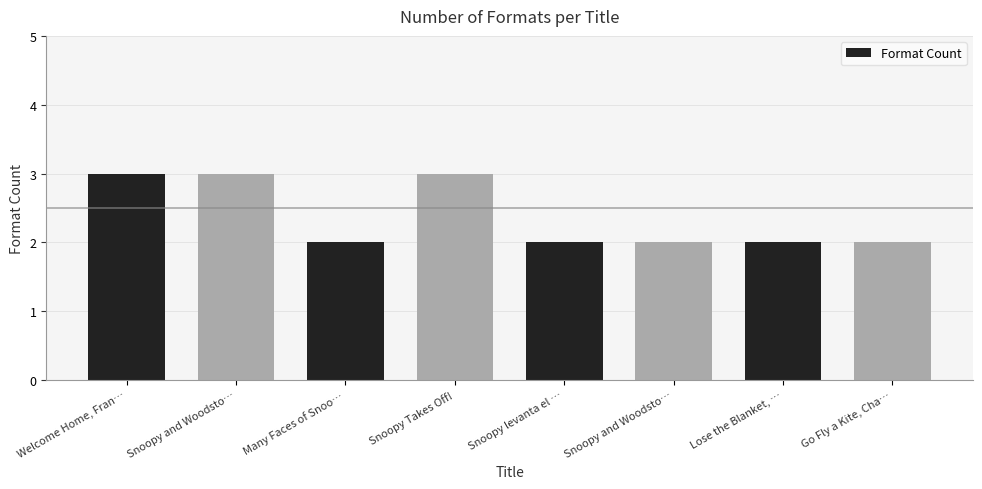

True or false: the data shows 3 at Snoopy Takes Off!.

True